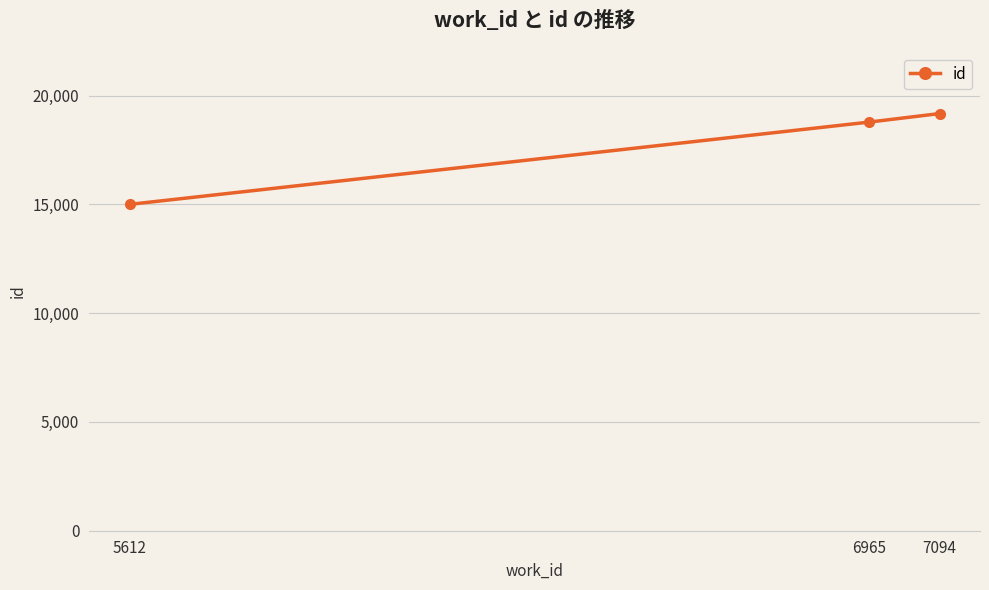

What is the difference between the second highest and minimum values?

3781